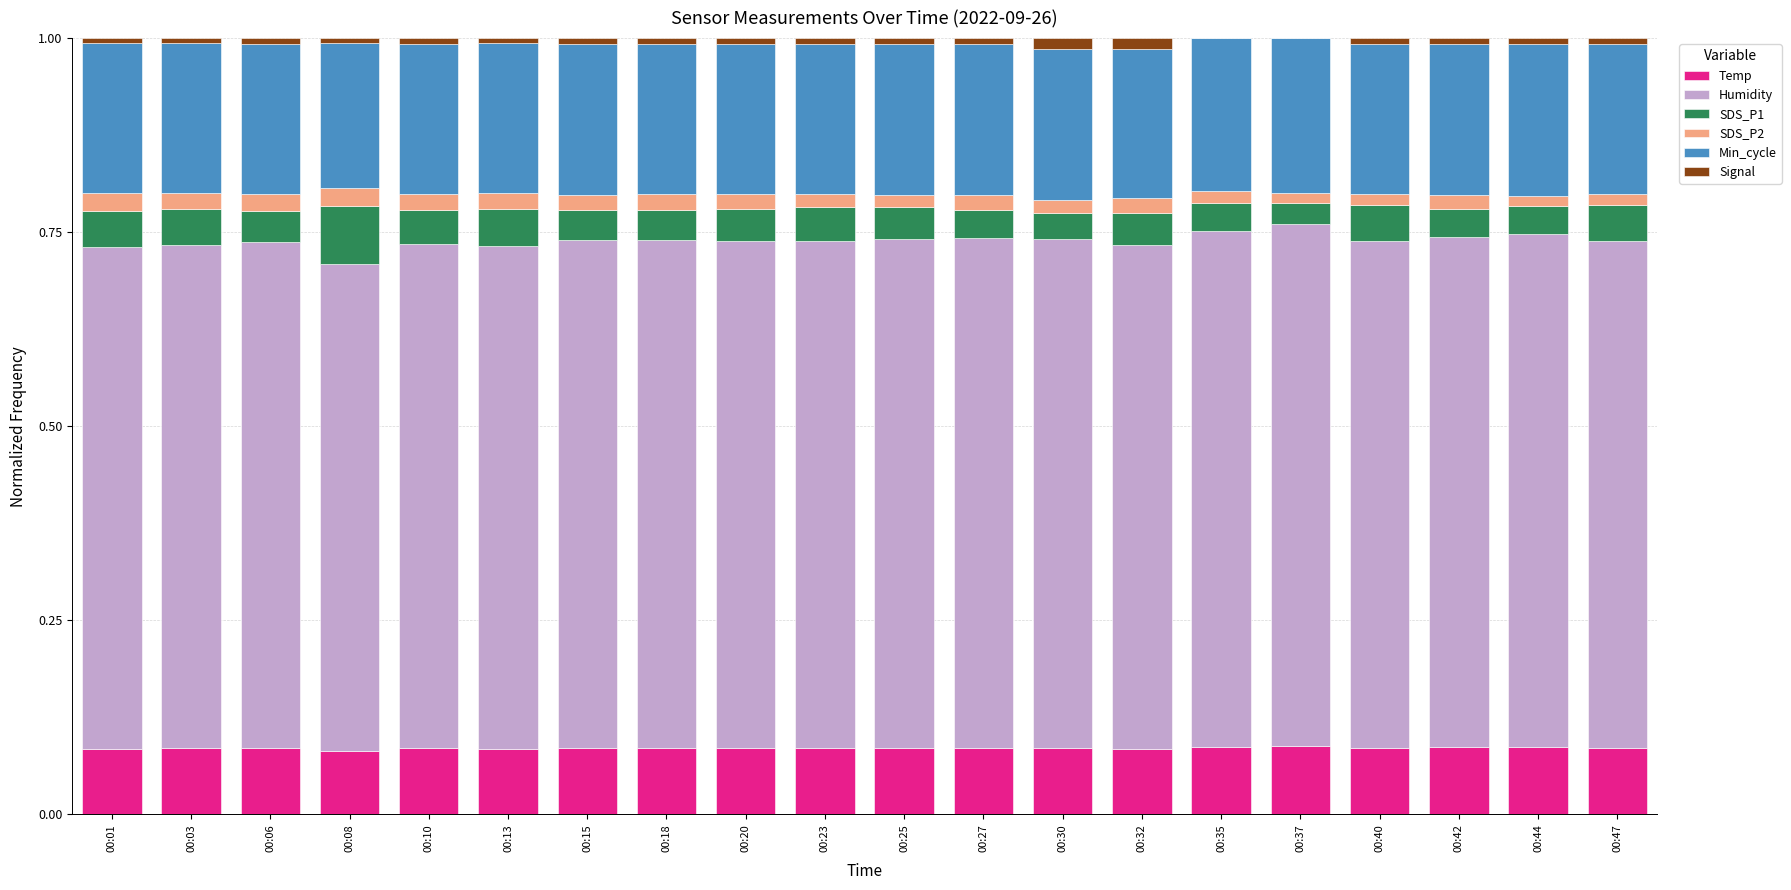

The value of Temp at 00:08 is 0.0. True or false?

False